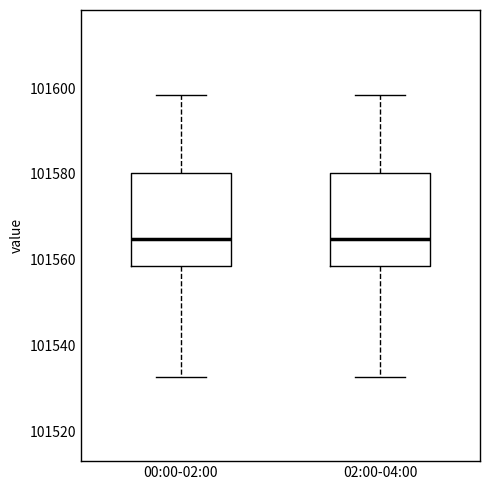

Where does the median line of the box for 02:00-04:00 sit on the y-axis? The values are not printed on the chart, so give them approximately, as read against the axis.

101564